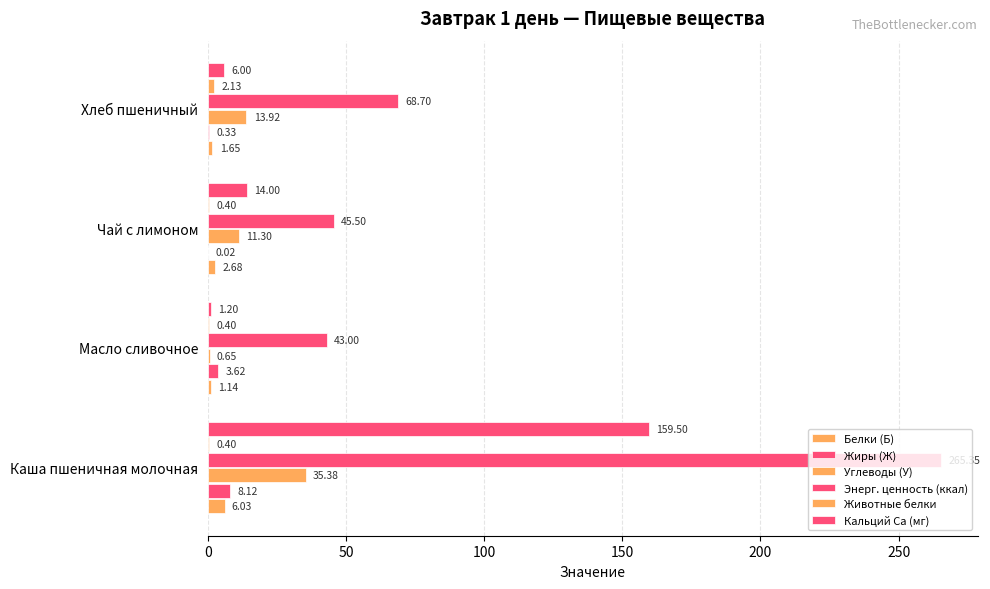

Count the number of data series in this chart.

6